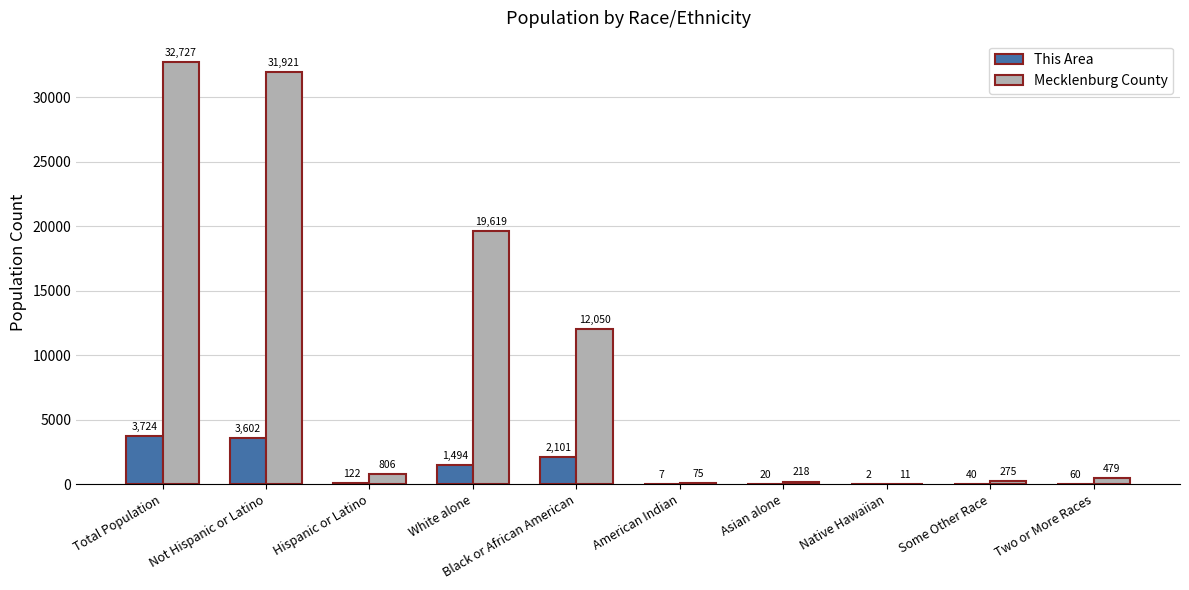

How many groups of bars are there?

10